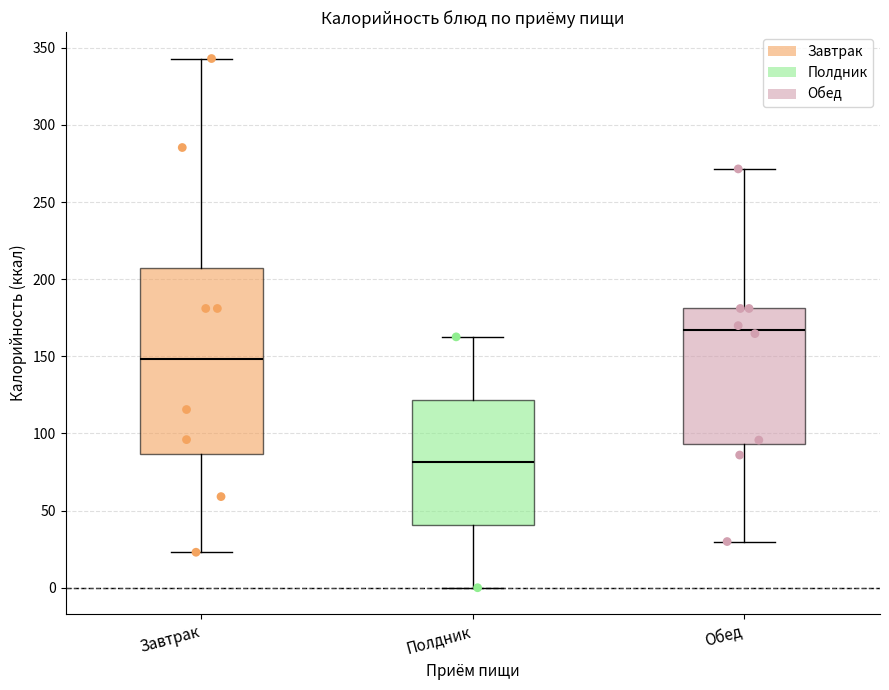

Reading left to right, read every box against the y-axis: the position of its median line, the range the box covers, and the ends of its whiskers. The values are not printed on the chart, so give them approximately, as read against the axis.

Завтрак: median 150, box 85 to 205, whiskers 25 to 345
Полдник: median 80, box 40 to 120, whiskers 0 to 165
Обед: median 165, box 95 to 180, whiskers 30 to 270